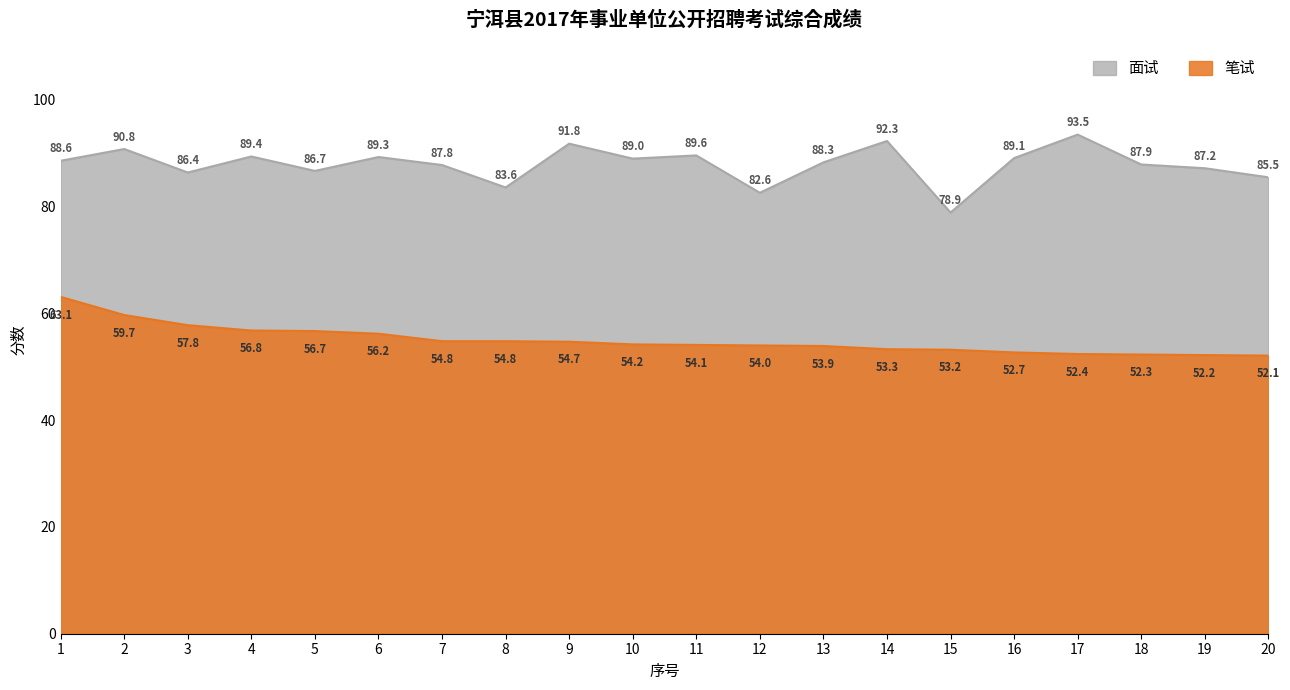

The 笔试 series shows 29.6 at 2. True or false?

False